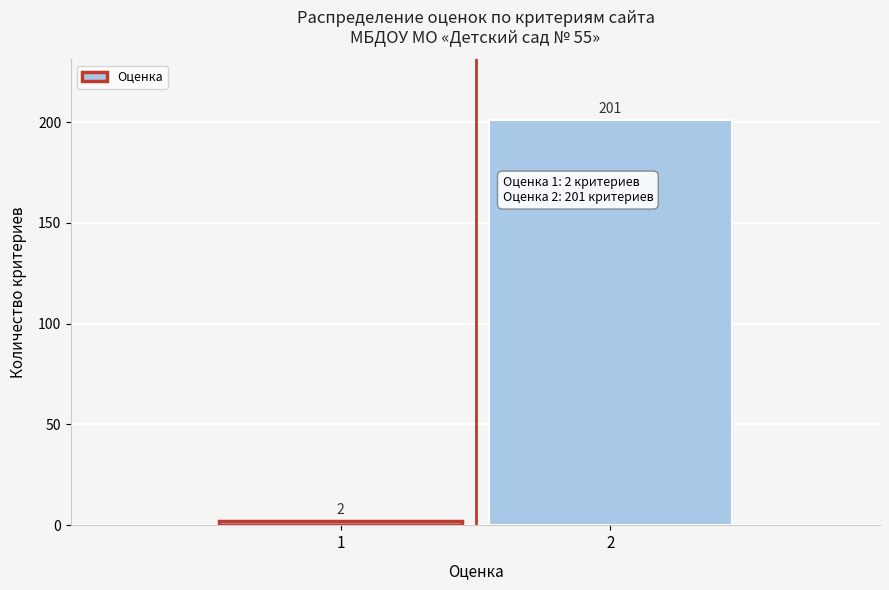

Reading left to right, what are all the values shown in this chart?

1=2	2=201